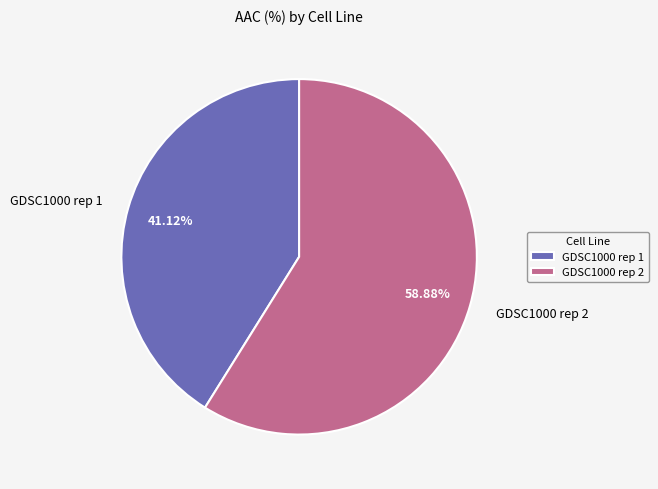

What is the largest slice in the pie chart?

GDSC1000 rep 2